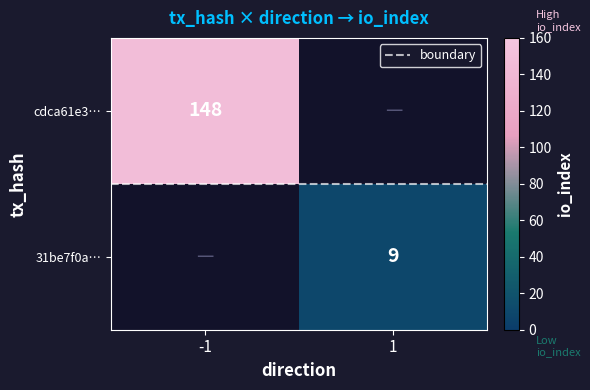

List the series in order of their peak value, highest first.

cdca61e3…, 31be7f0a…, boundary